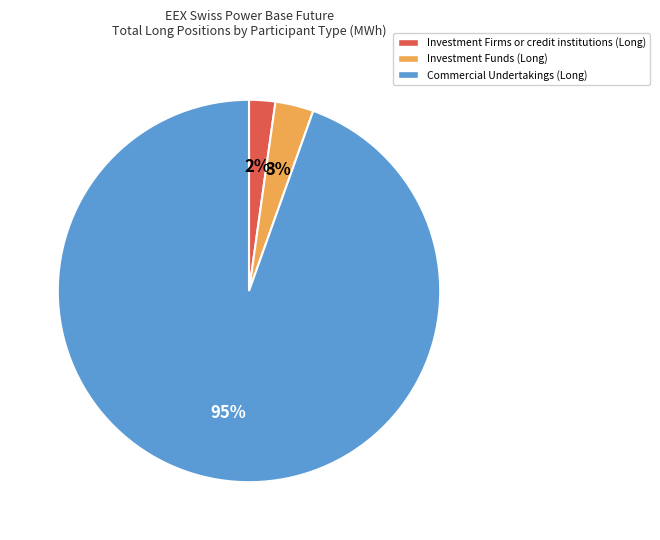

Is it true that Investment Funds (Long) is 3% of the pie?

True